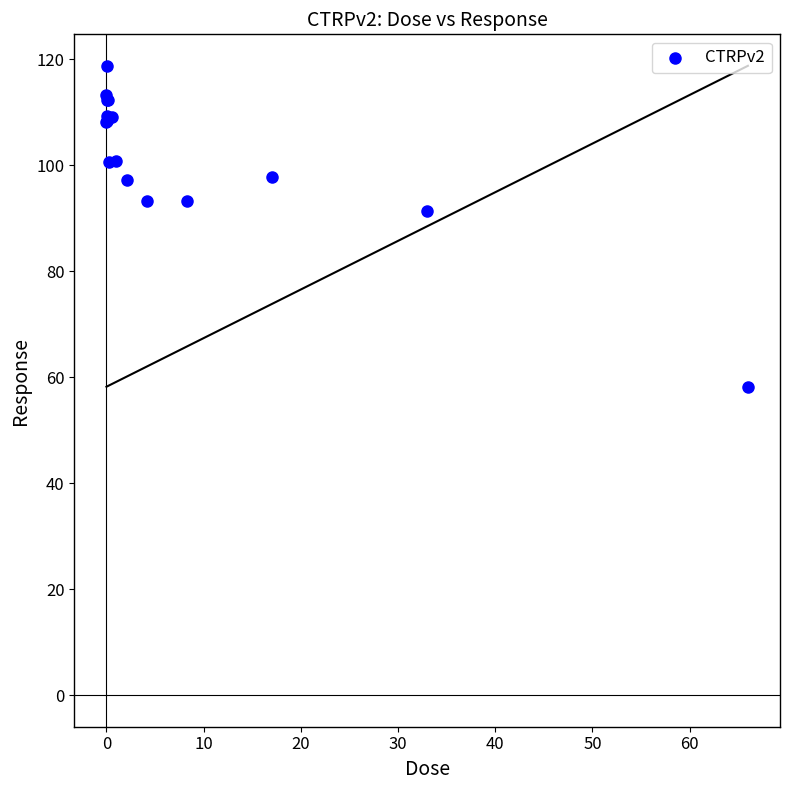

What Y value in the scatter plot is closest to 88?

91.4